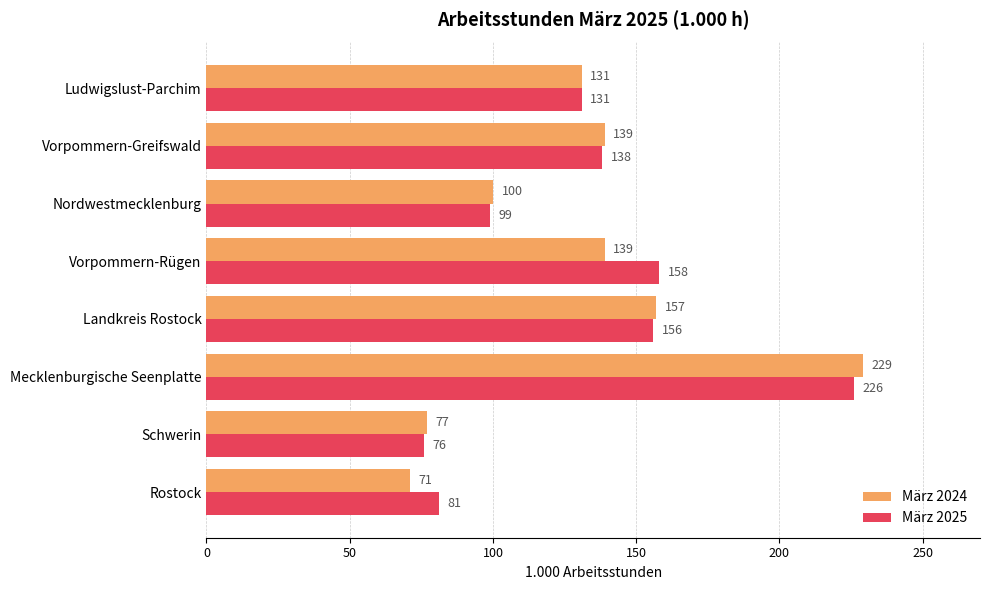

List the series in order of their overall mean, lowest first.

März 2024, März 2025